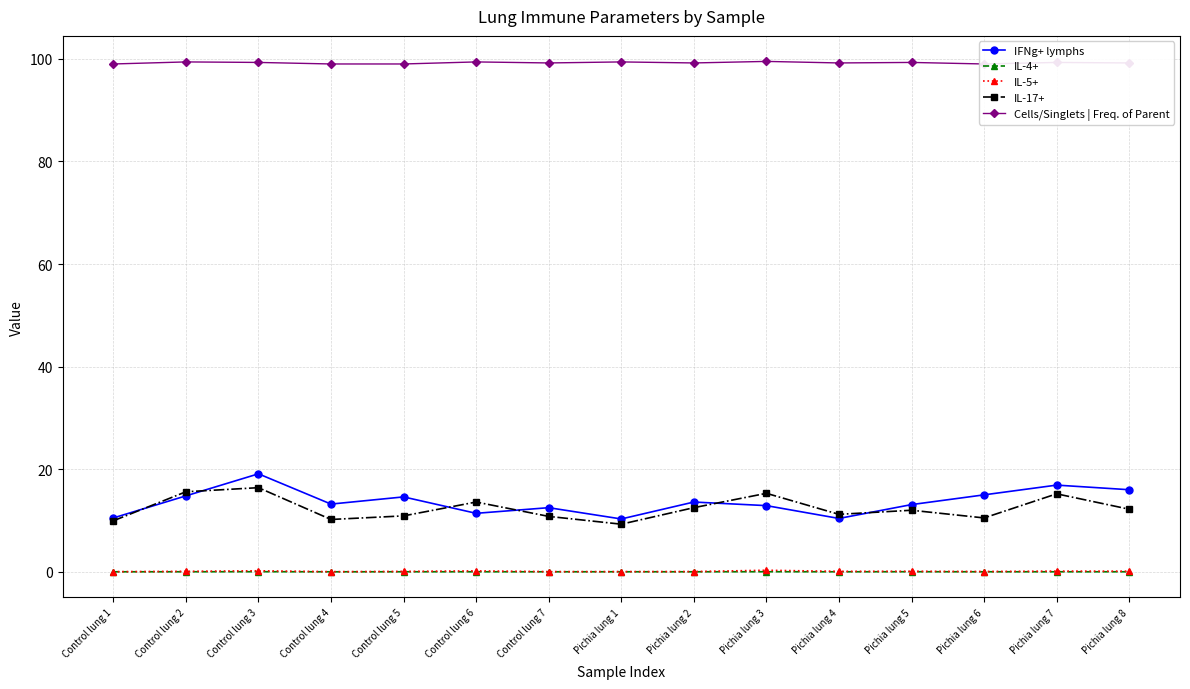

Between Control lung 5 and Control lung 6, which series saw the biggest shift?

IFNg+ lymphs